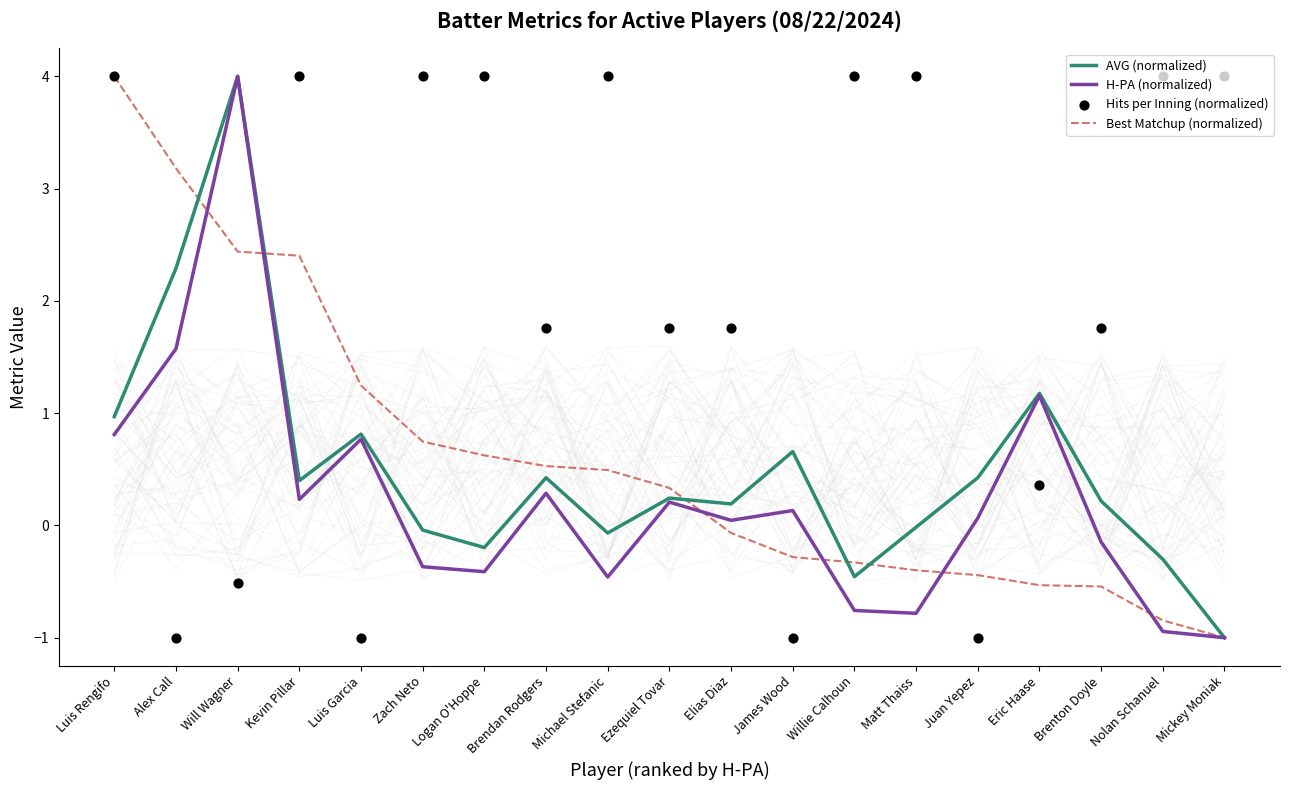

What are all the series names shown in the legend?

AVG (normalized), H-PA (normalized), Best Matchup (normalized), Hits per Inning (normalized)